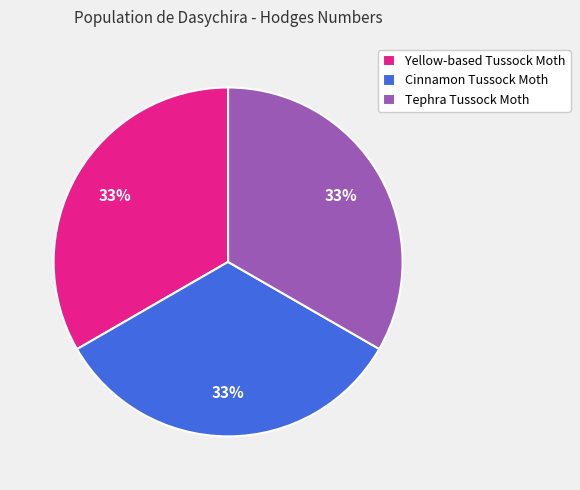

What percentage is the Cinnamon Tussock Moth slice, to the nearest percent?

33%